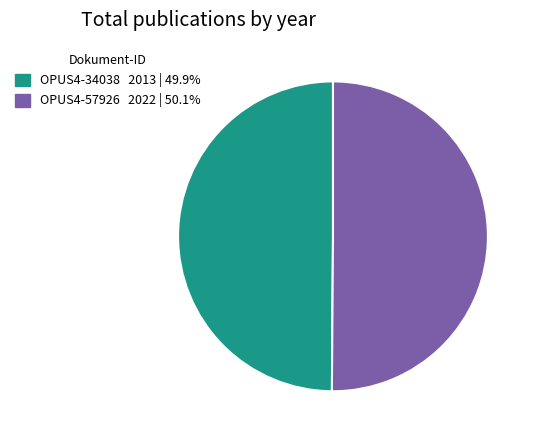

Do OPUS4-57926 and OPUS4-34038 together represent more than half of the pie?

Yes